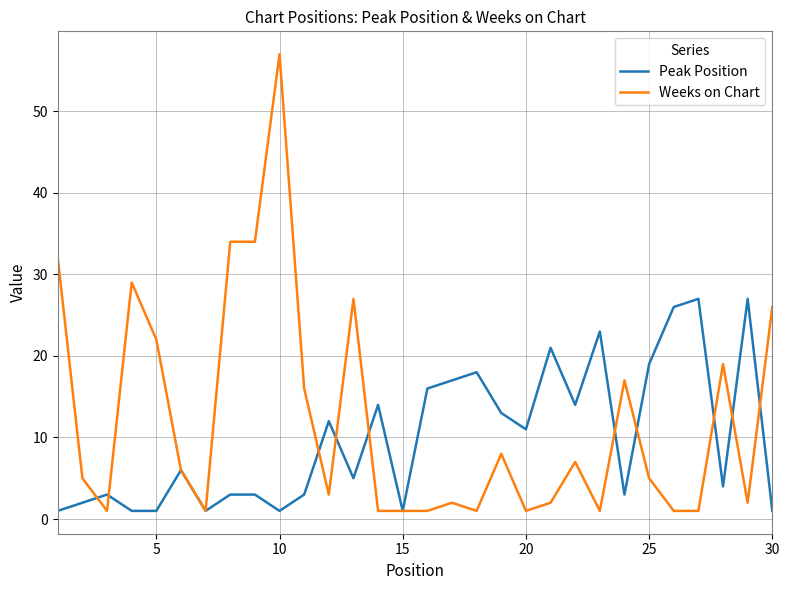

Rank the series by their maximum value, from lowest to highest.

Peak Position, Weeks on Chart